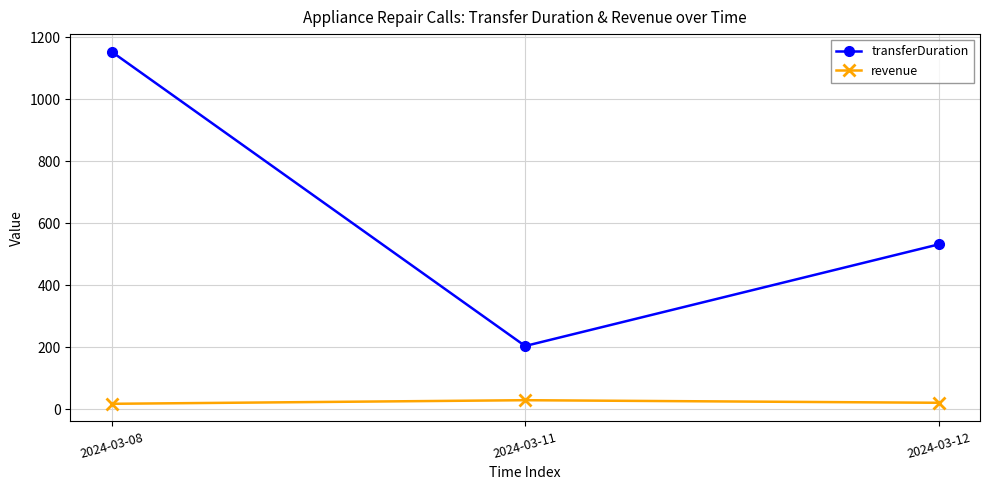

Between 2024-03-08 and 2024-03-12, which series saw the biggest shift?

transferDuration